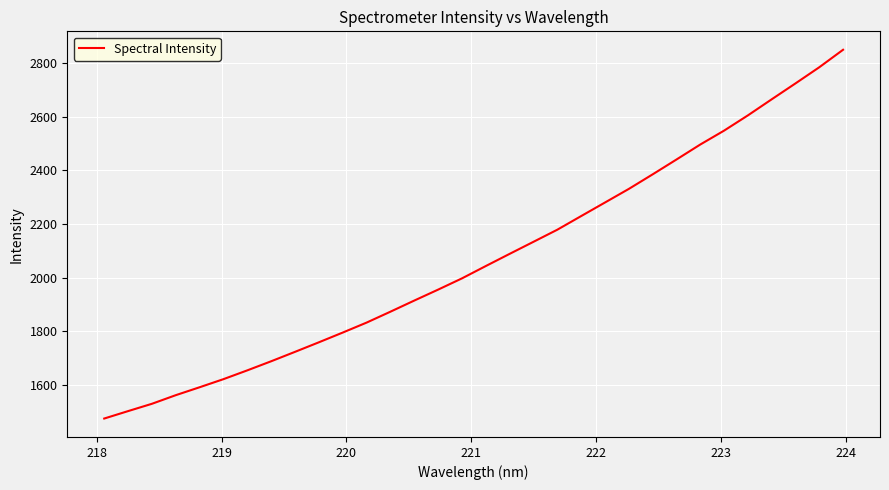

What is the difference between the maximum and minimum values?

1376.8